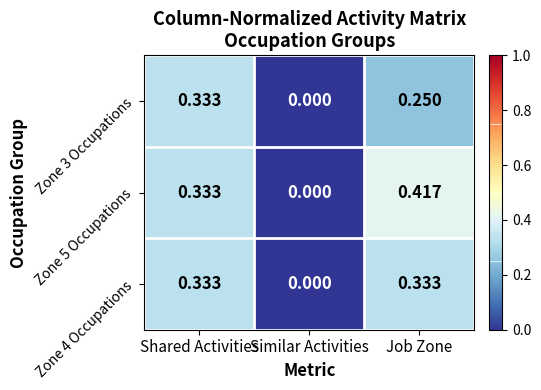

At which label is Zone 5 Occupations closest to 0?

Similar Activities